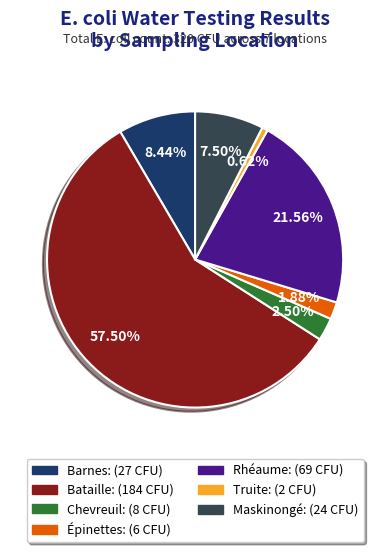

Does any single category account for the majority?

Yes